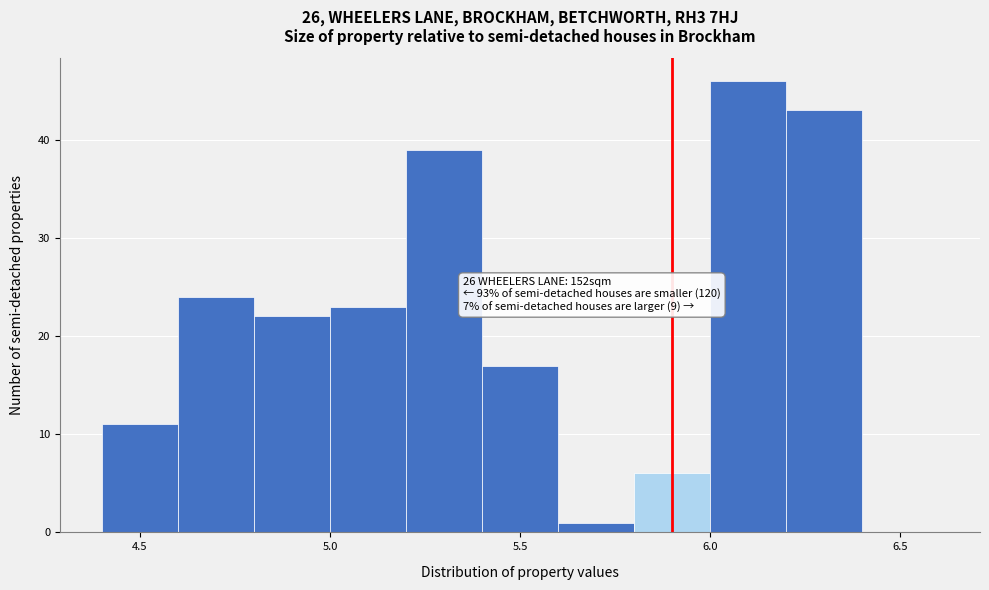

Over which range of the x-axis is the bar tallest?

6.0 to 6.2